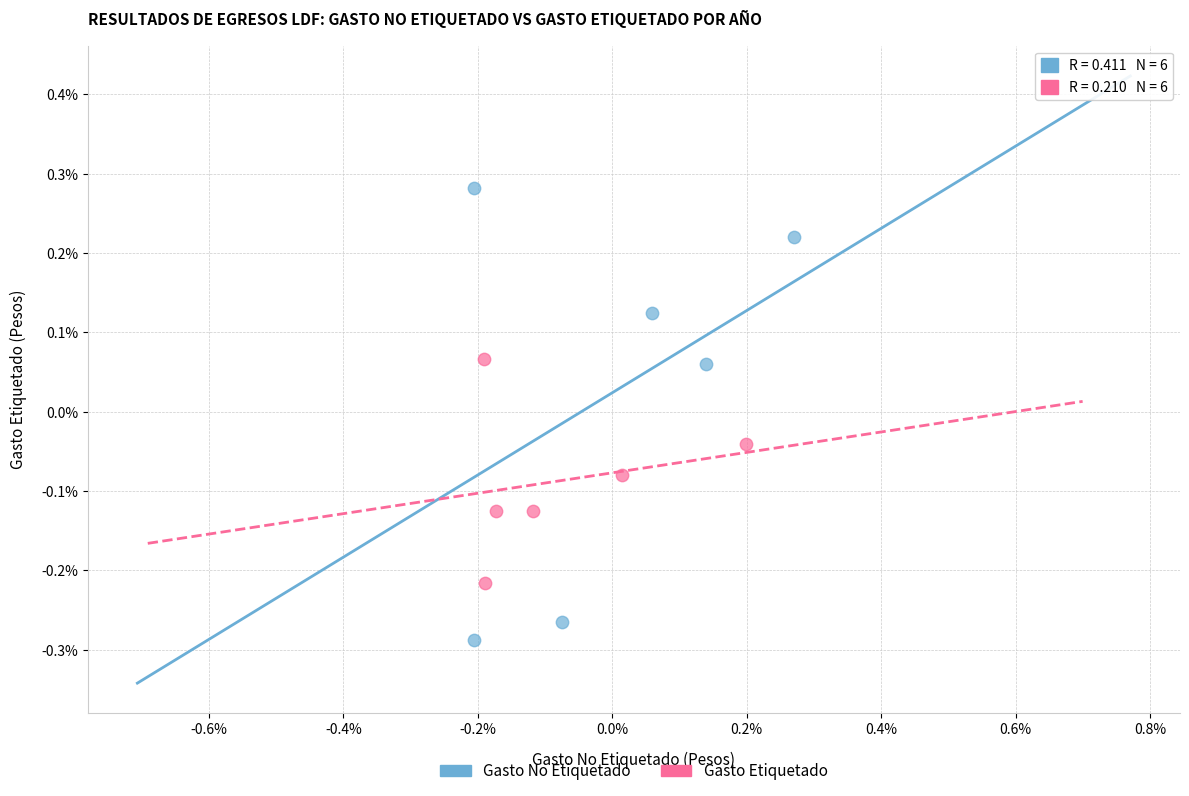

Which series reaches the maximum Y coordinate?

Gasto No Etiquetado